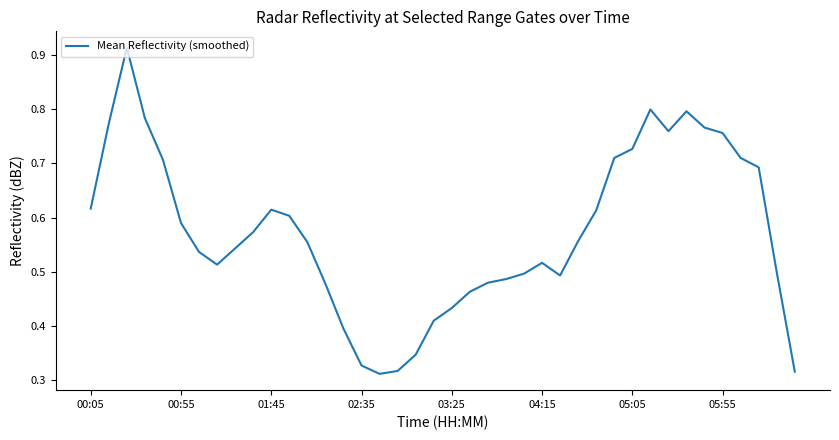

Does the chart have visible grid lines?

No